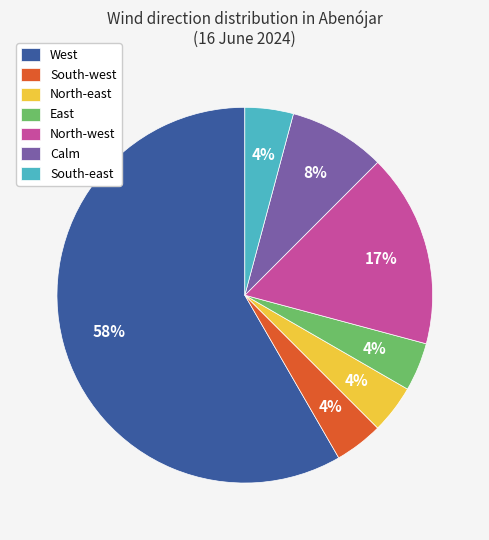

True or false: West accounts for 68% of the total.

False